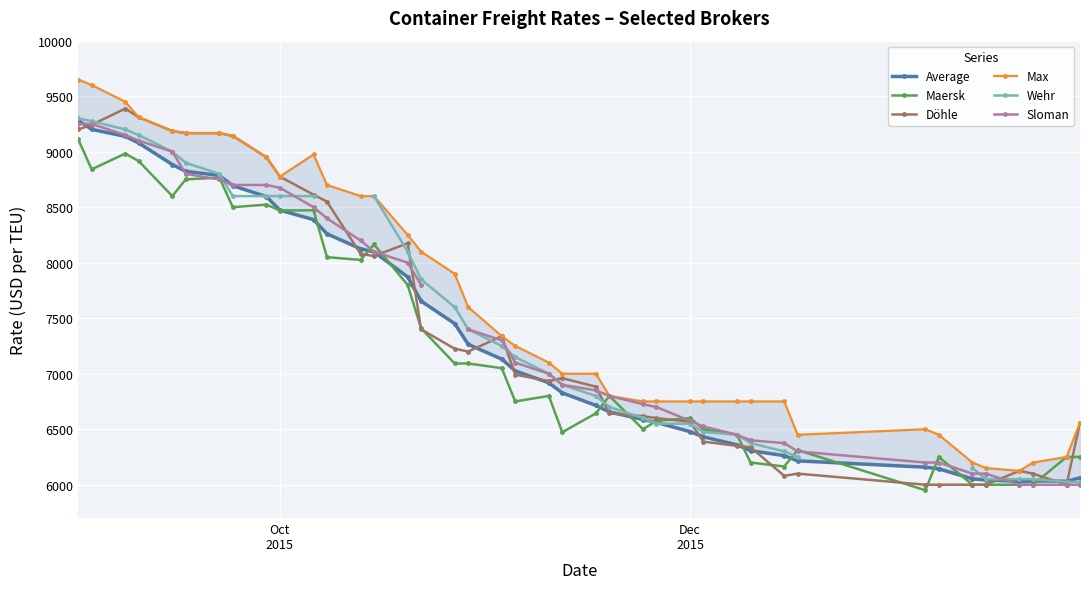

True or false: Max and Average cross at least once.

False